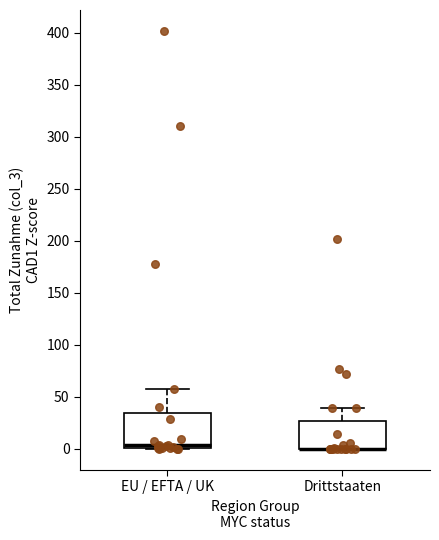

Reading left to right, read every box against the y-axis: the position of its median line, the range the box covers, and the ends of its whiskers. The values are not printed on the chart, so give them approximately, as read against the axis.

EU / EFTA / UK: median 5, box 0 to 35, whiskers 0 to 60
Drittstaaten: median 0 (drawn on the box's lower edge), box 0 to 25, whiskers 0 to 40